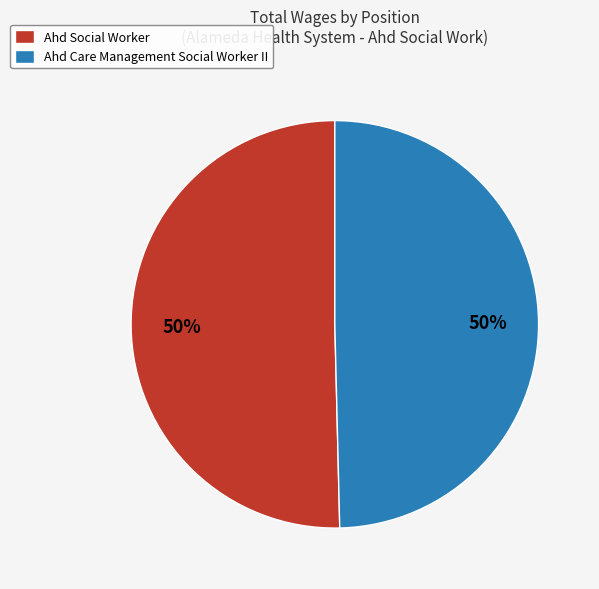

To the nearest percent, what is the average slice percentage?

50%